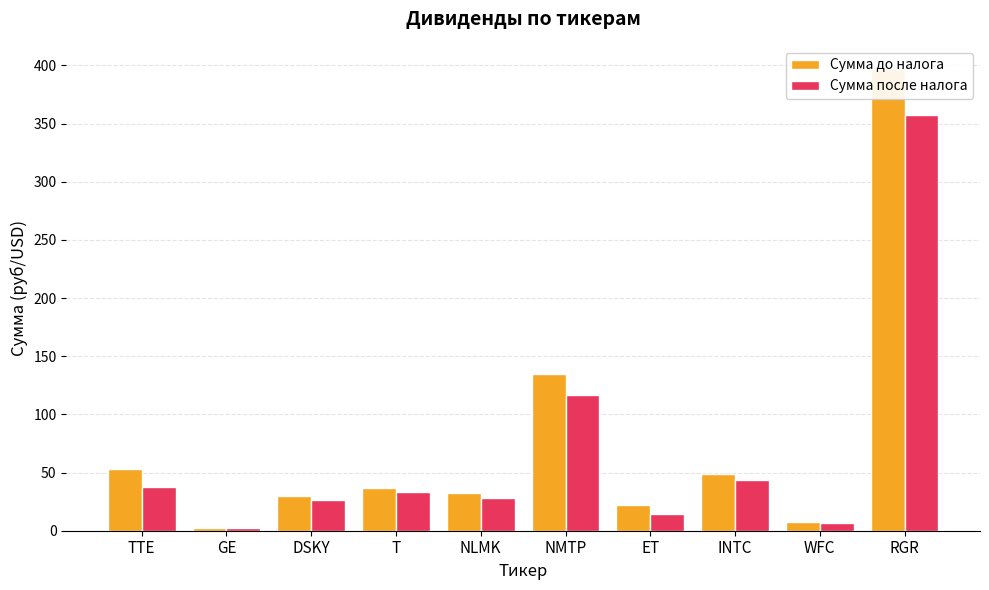

True or false: Сумма до налога has a value of 135.0 at NMTP.

True